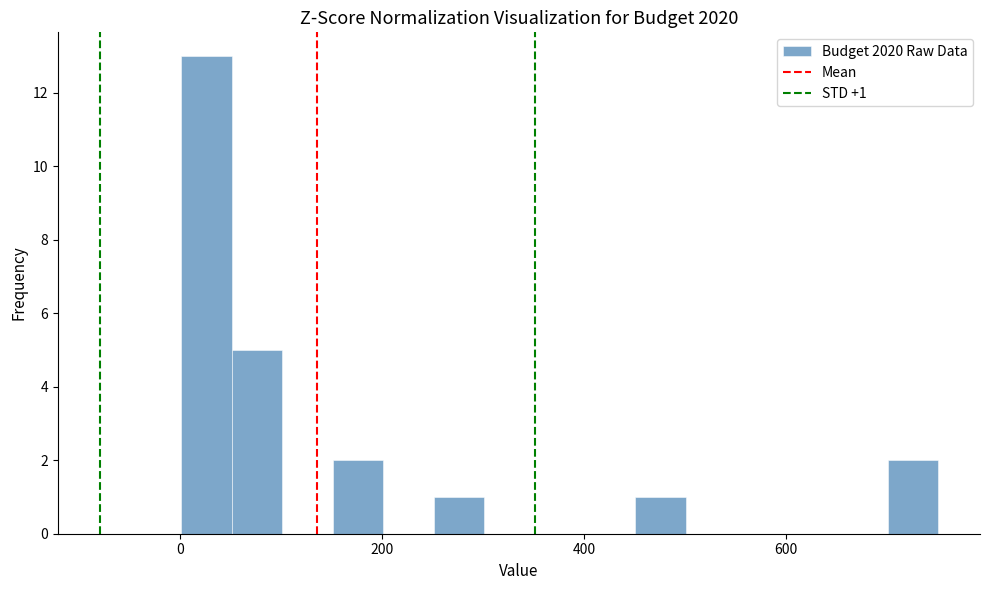

Around what value on the x-axis is the tallest bar? Give the approximate position of its centre, as read against the axis.

20